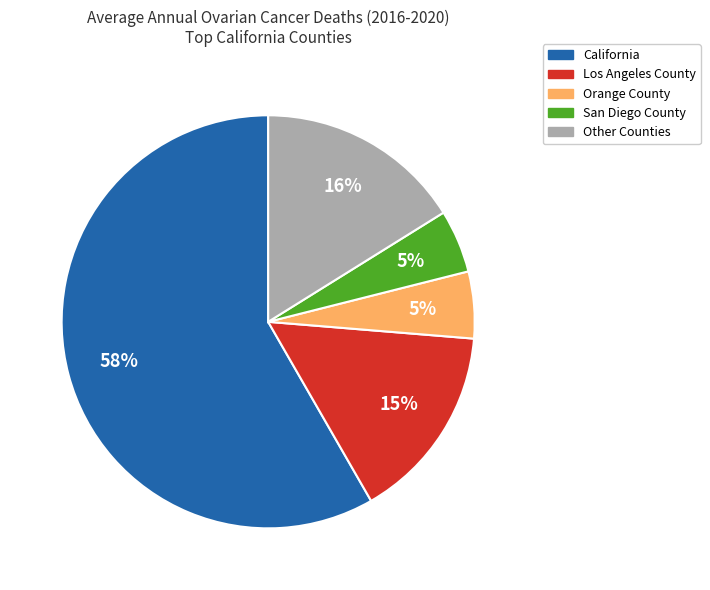

To the nearest percent, what is the average slice percentage?

20%